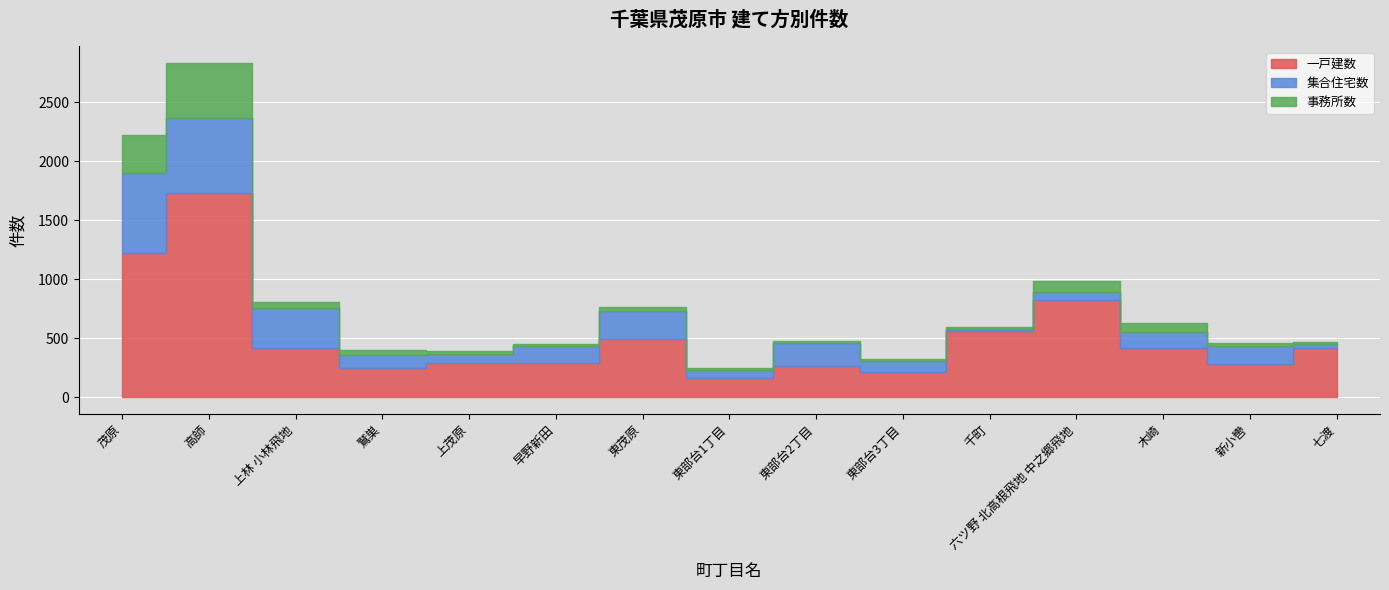

Which category has the highest value in the 事務所数 series?

高師